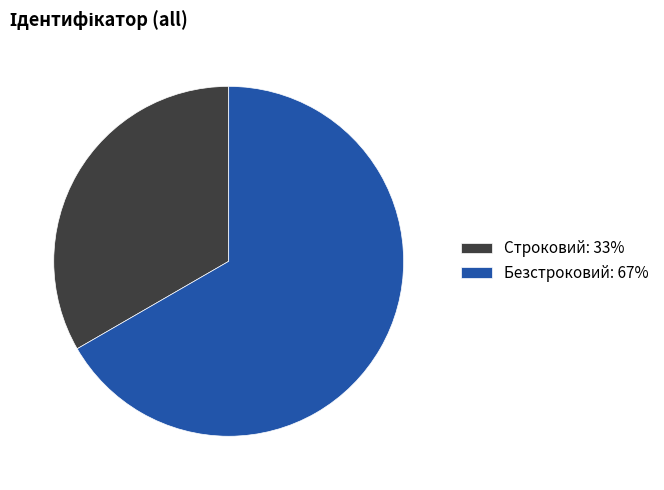

Which has a higher value, Строковий: 33% or Безстроковий: 67%?

Безстроковий: 67%